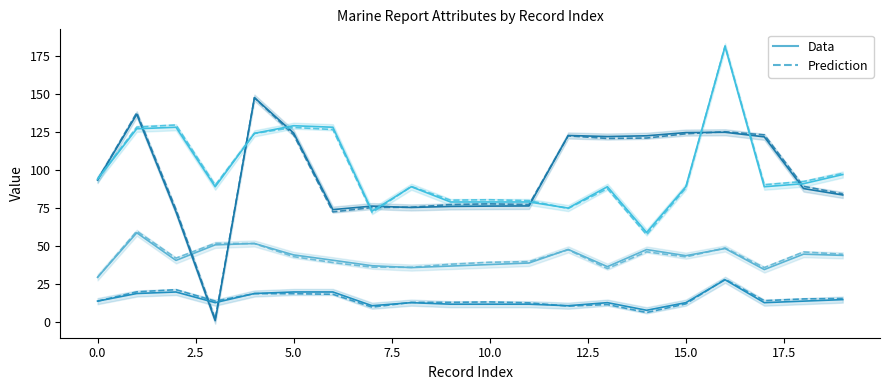

What is the sum of all LONG values?

1939.0